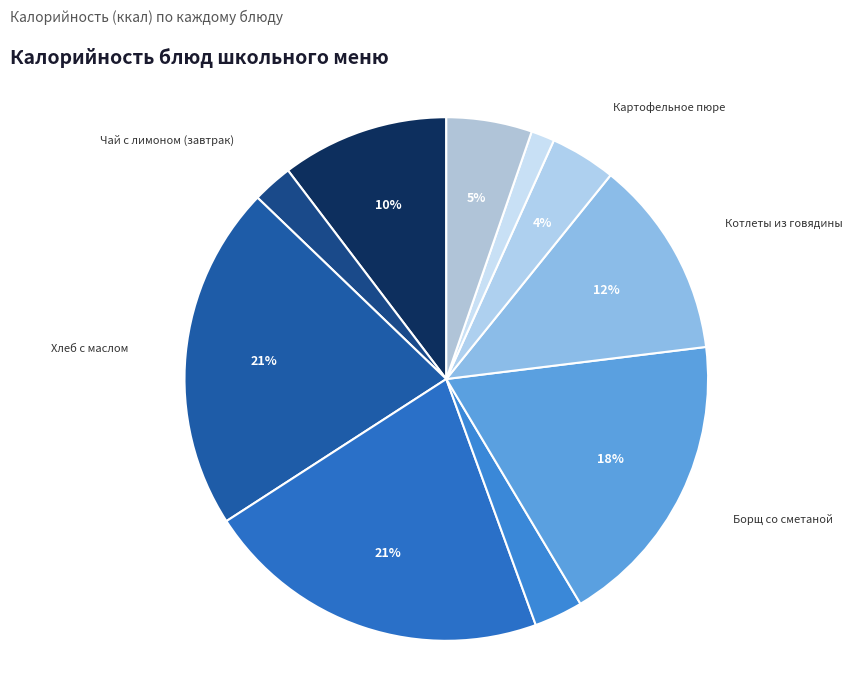

Count the number of slices in the pie.

10